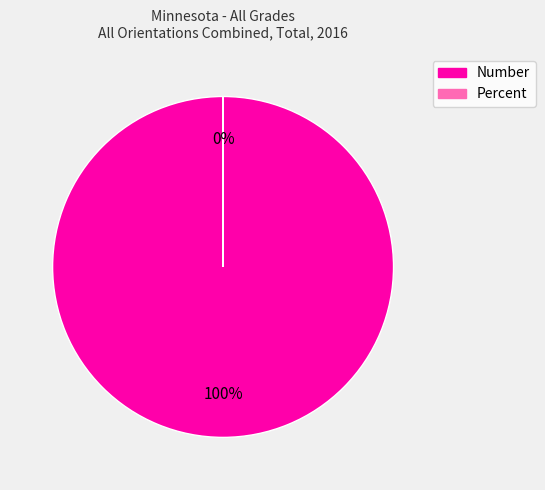

How many slices are in this pie chart?

2